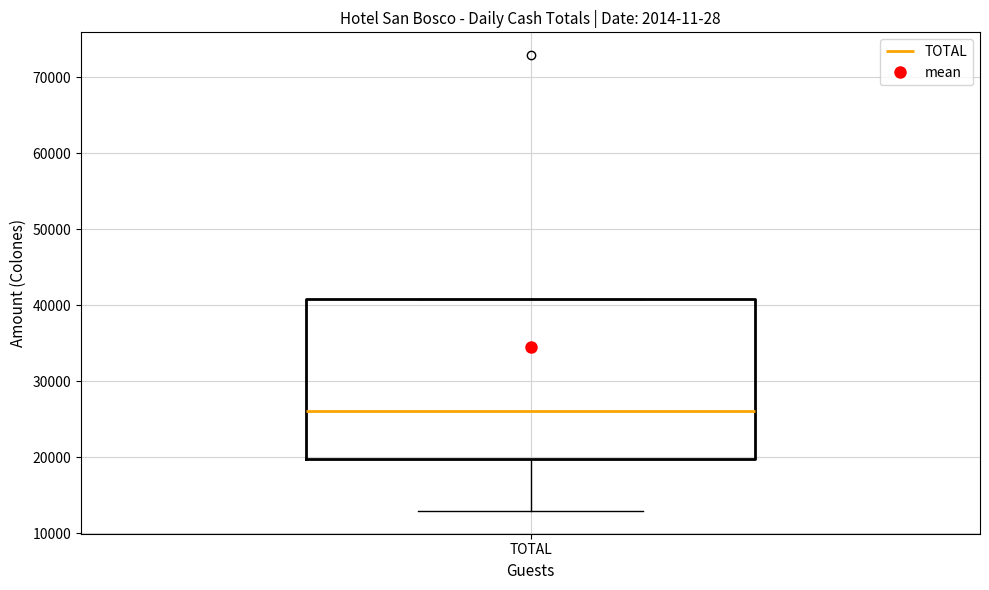

Where does the median line of the box for TOTAL sit on the y-axis? The values are not printed on the chart, so give them approximately, as read against the axis.

26000